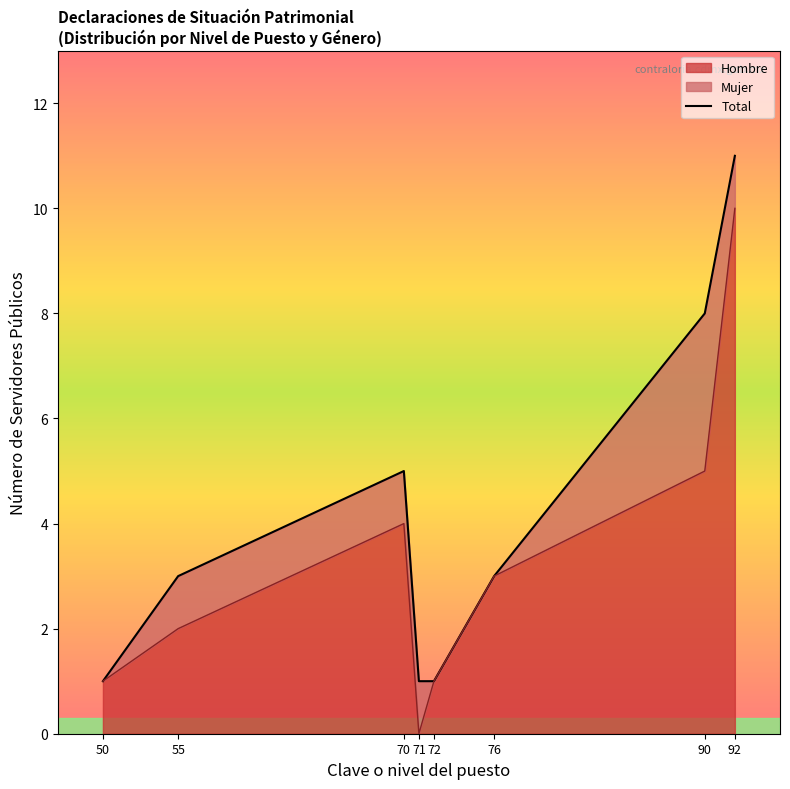

What is the difference between the values at 70 and 76?

2